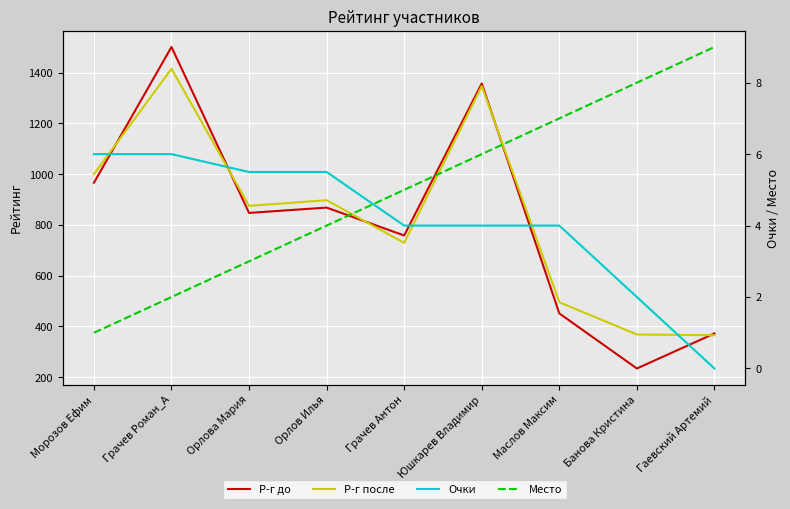

Reading left to right, extract all data points from this chart.

Р-г до: 966.0	1501.0	847.0	868.0	758.0	1357.0	451.0	234.0	372.0
Р-г после: 1000.0	1415.0	875.0	897.0	729.0	1347.0	495.0	368.0	365.0
Очки: 6.0	6.0	5.5	5.5	4.0	4.0	4.0	2.0	0.0
Место: 1.0	2.0	3.0	4.0	5.0	6.0	7.0	8.0	9.0